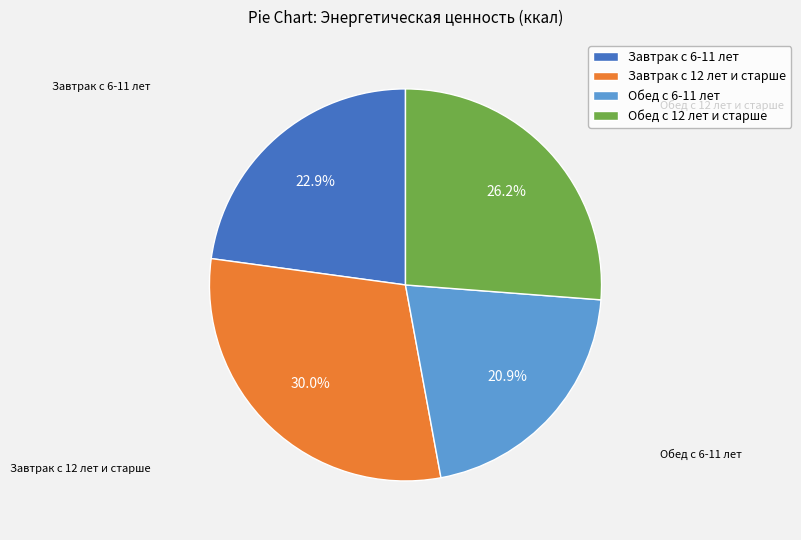

To the nearest percent, what portion does Завтрак с 6-11 лет represent?

23%